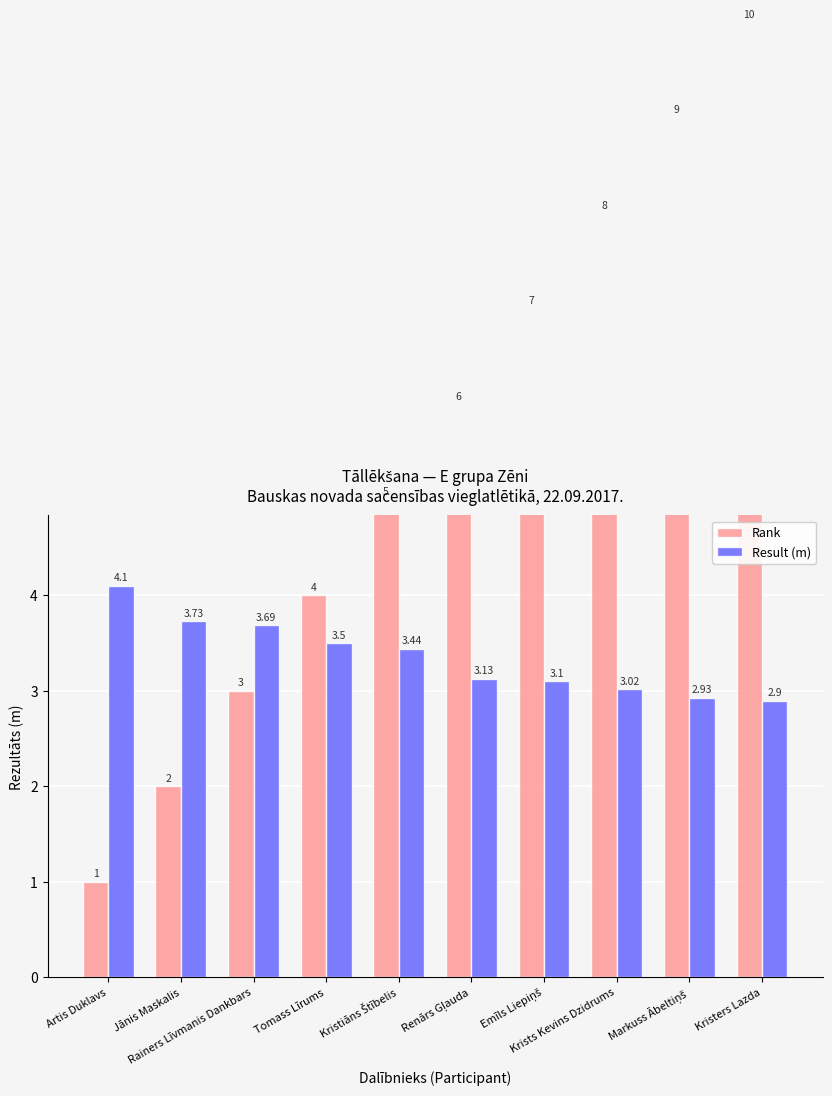

Rank the series by their maximum value, from lowest to highest.

Result (m), Rank